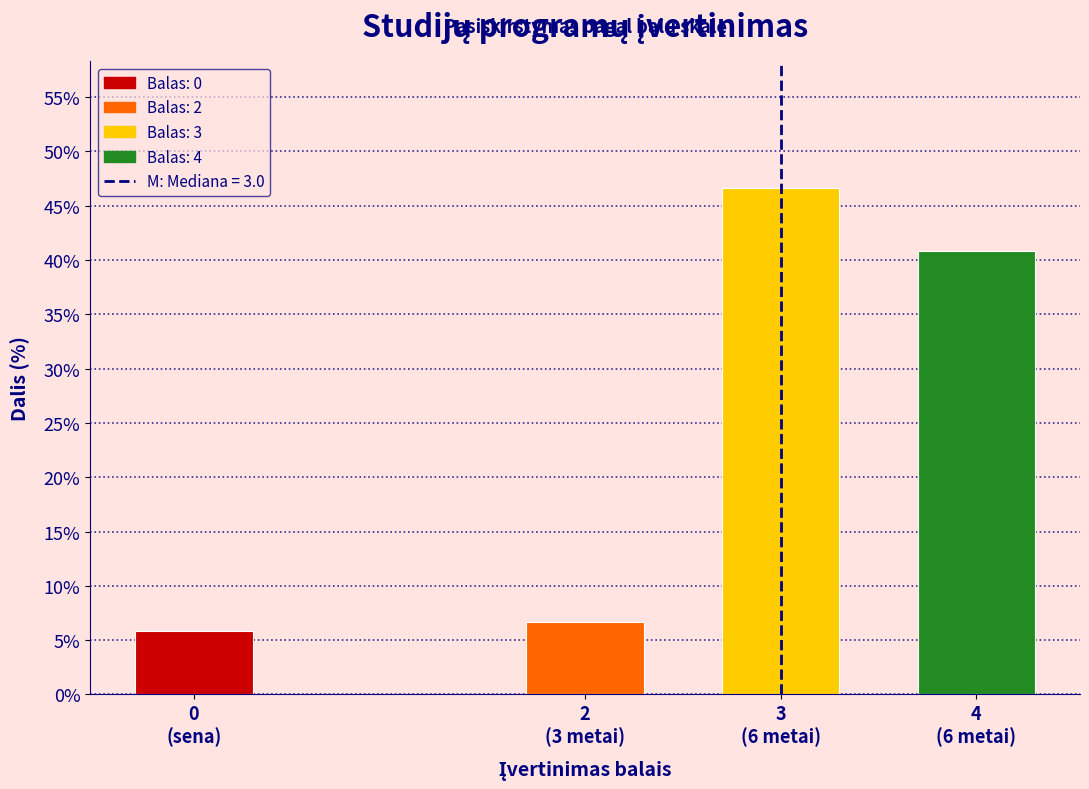

Reading right to left, what are all the values shown in this chart?

40.8	46.7	6.7	5.8